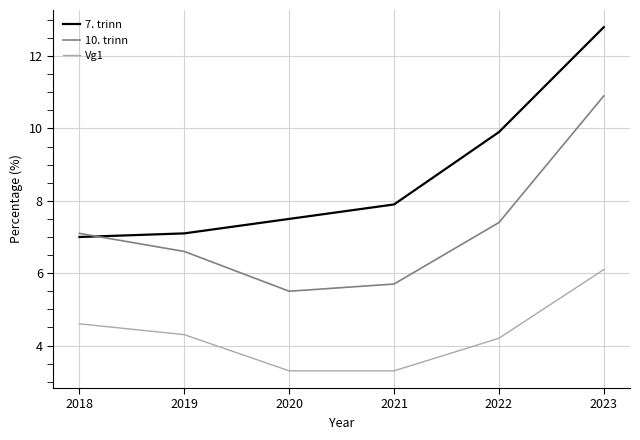

What value does the 10. trinn series have at 2018?

7.1